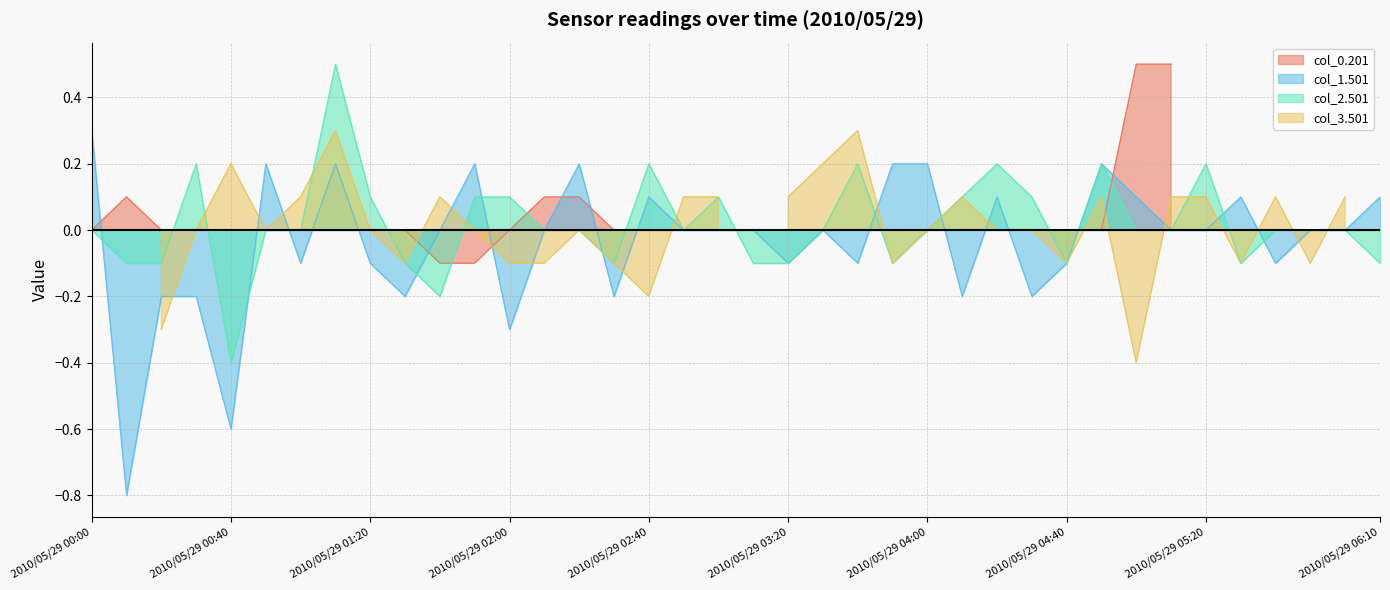

What is the difference between the maximum and minimum values in the col_1.501 series?

1.1